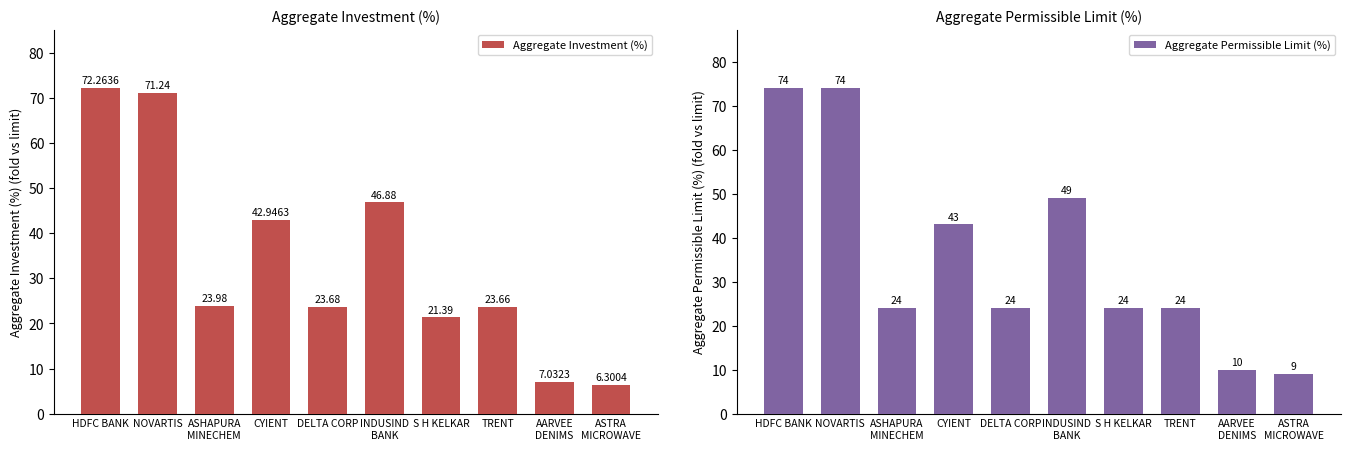

Which series has the largest total across all categories?

Aggregate Permissible Limit (%)